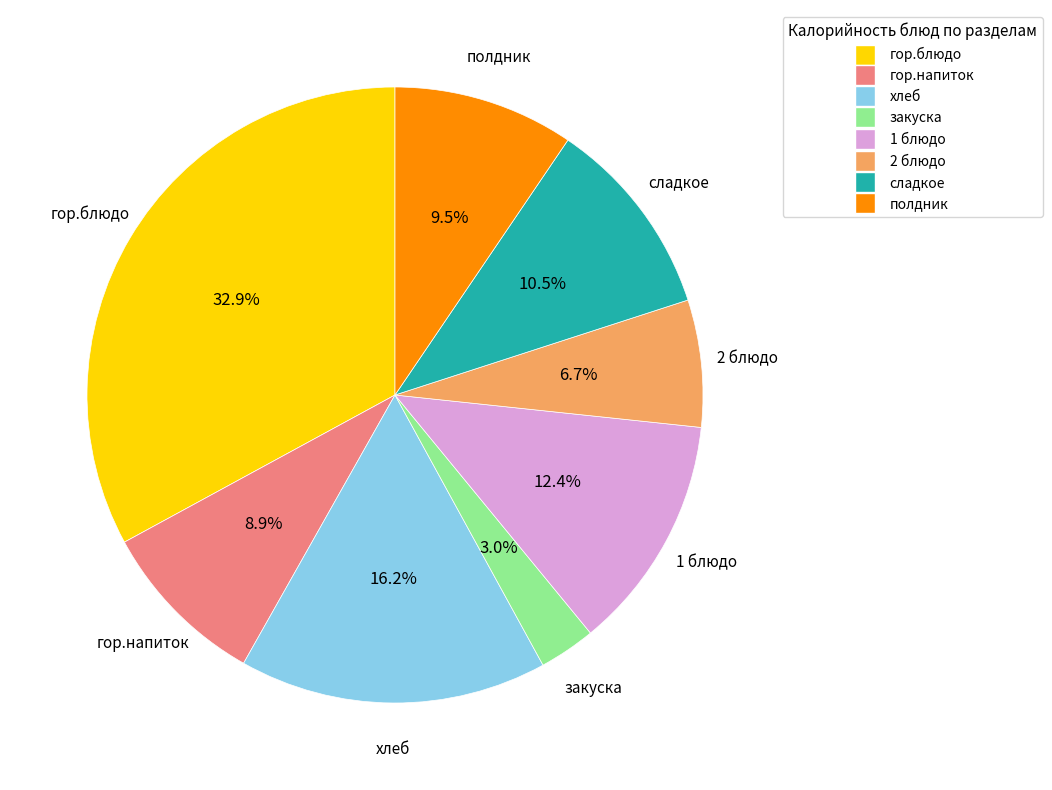

Which slice is the smallest?

закуска